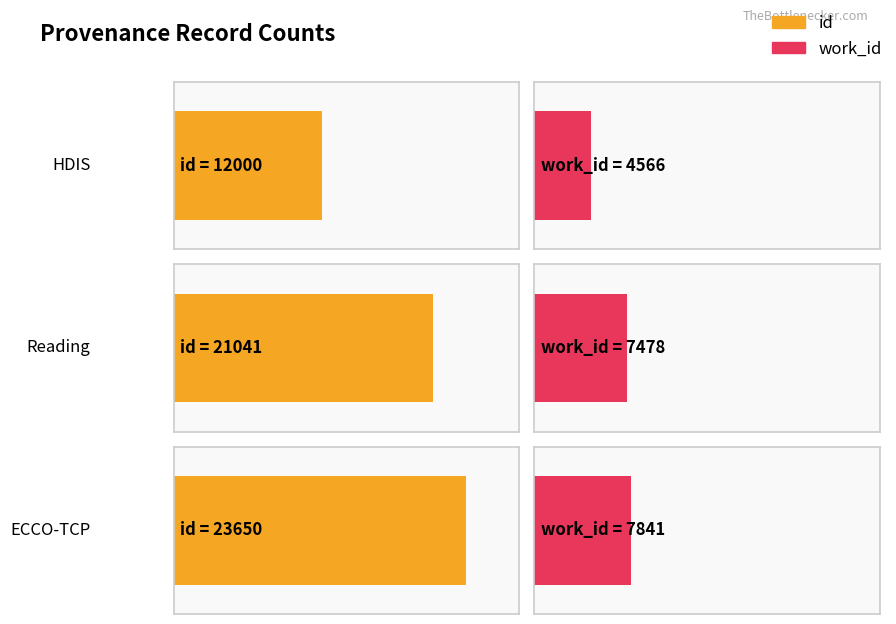

At which category is the sum across all series the highest?

ECCO-TCP